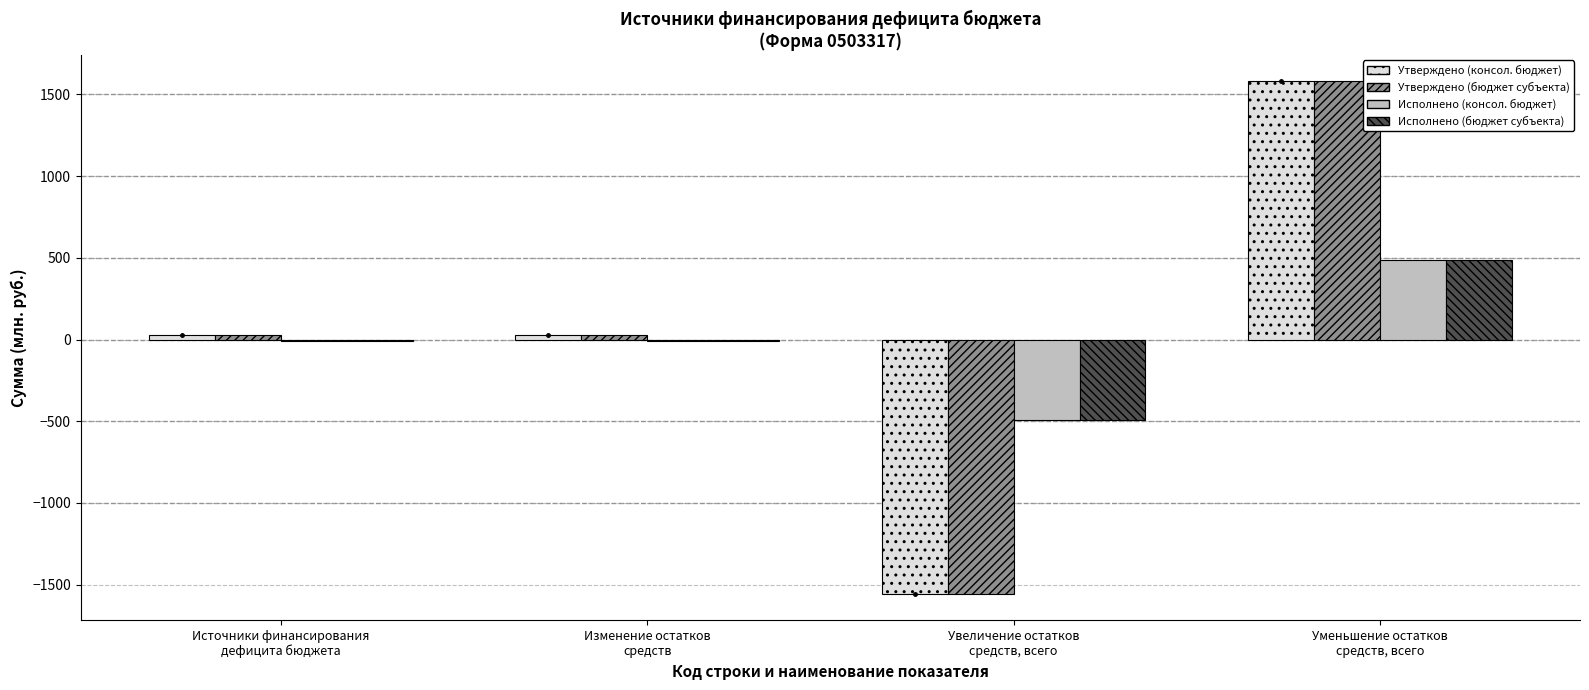

Reading left to right, transcribe all the data shown in this chart.

Утверждено (консол. бюджет): Источники финансирования
дефицита бюджета=26.1	Изменение остатков
средств=26.1	Увеличение остатков
средств, всего=-1558.8	Уменьшение остатков
средств, всего=1584.9
Утверждено (бюджет субъекта): Источники финансирования
дефицита бюджета=26.1	Изменение остатков
средств=26.1	Увеличение остатков
средств, всего=-1558.8	Уменьшение остатков
средств, всего=1584.9
Исполнено (консол. бюджет): Источники финансирования
дефицита бюджета=-5.9	Изменение остатков
средств=-5.9	Увеличение остатков
средств, всего=-491.9	Уменьшение остатков
средств, всего=486.0
Исполнено (бюджет субъекта): Источники финансирования
дефицита бюджета=-5.9	Изменение остатков
средств=-5.9	Увеличение остатков
средств, всего=-491.9	Уменьшение остатков
средств, всего=486.0